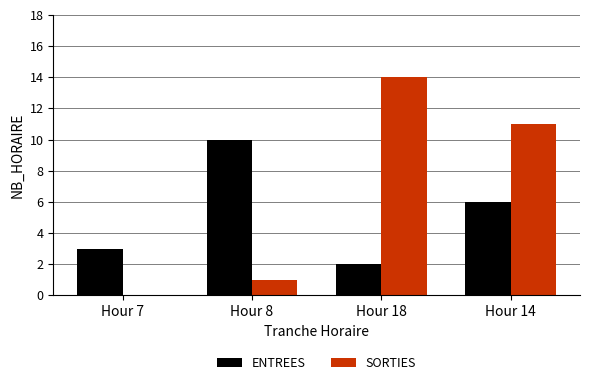

Where is SORTIES nearest to the value 7?

Hour 14